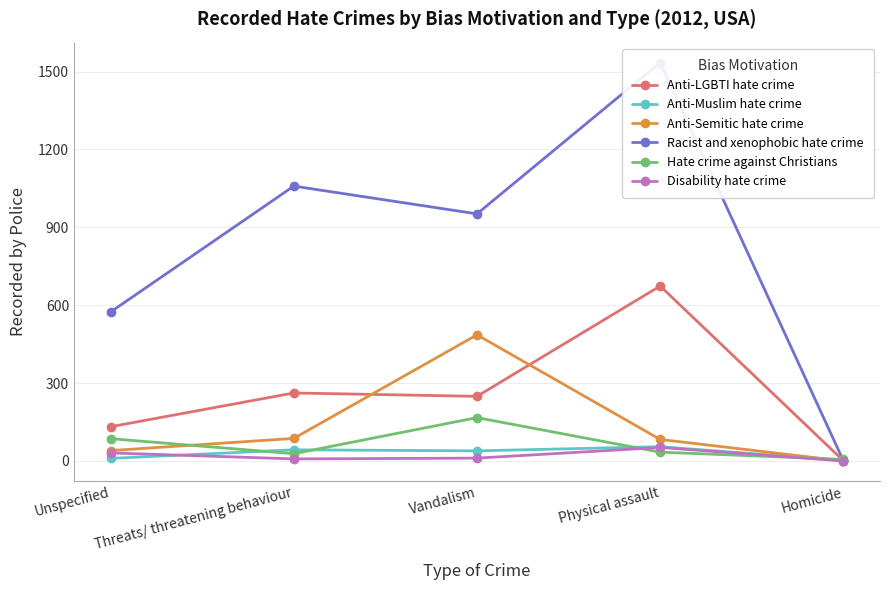

What is the value of the Hate crime against Christians point at the 3rd from the left?

167